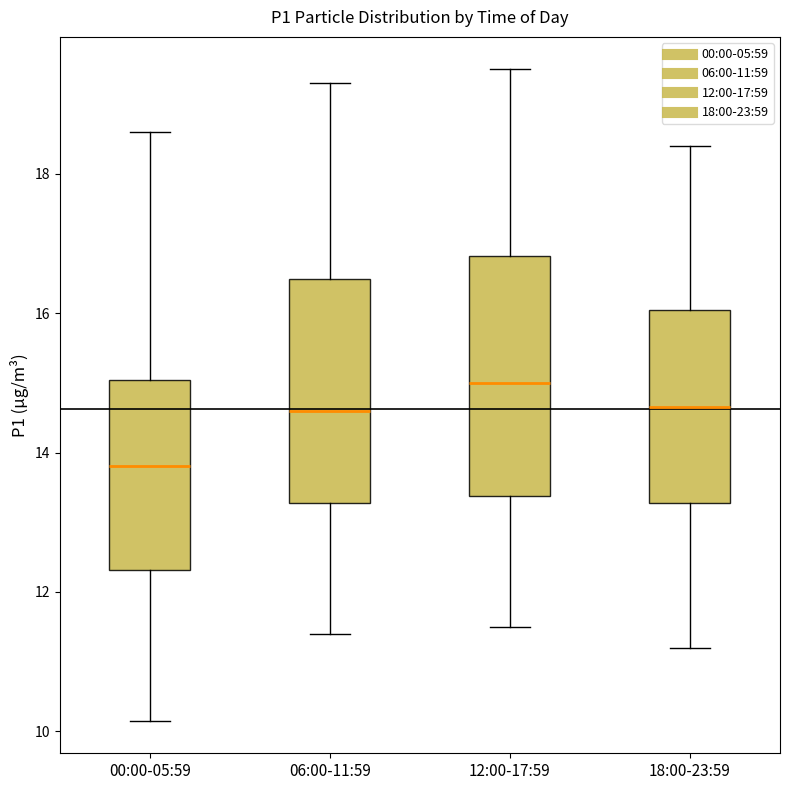

Reading left to right, read every box against the y-axis: the position of its median line, the range the box covers, and the ends of its whiskers. The values are not printed on the chart, so give them approximately, as read against the axis.

00:00-05:59: median 13.8, box 12.4 to 15.0, whiskers 10.2 to 18.6
06:00-11:59: median 14.6, box 13.2 to 16.4, whiskers 11.4 to 19.4
12:00-17:59: median 15.0, box 13.4 to 16.8, whiskers 11.6 to 19.6
18:00-23:59: median 14.6, box 13.2 to 16.0, whiskers 11.2 to 18.4